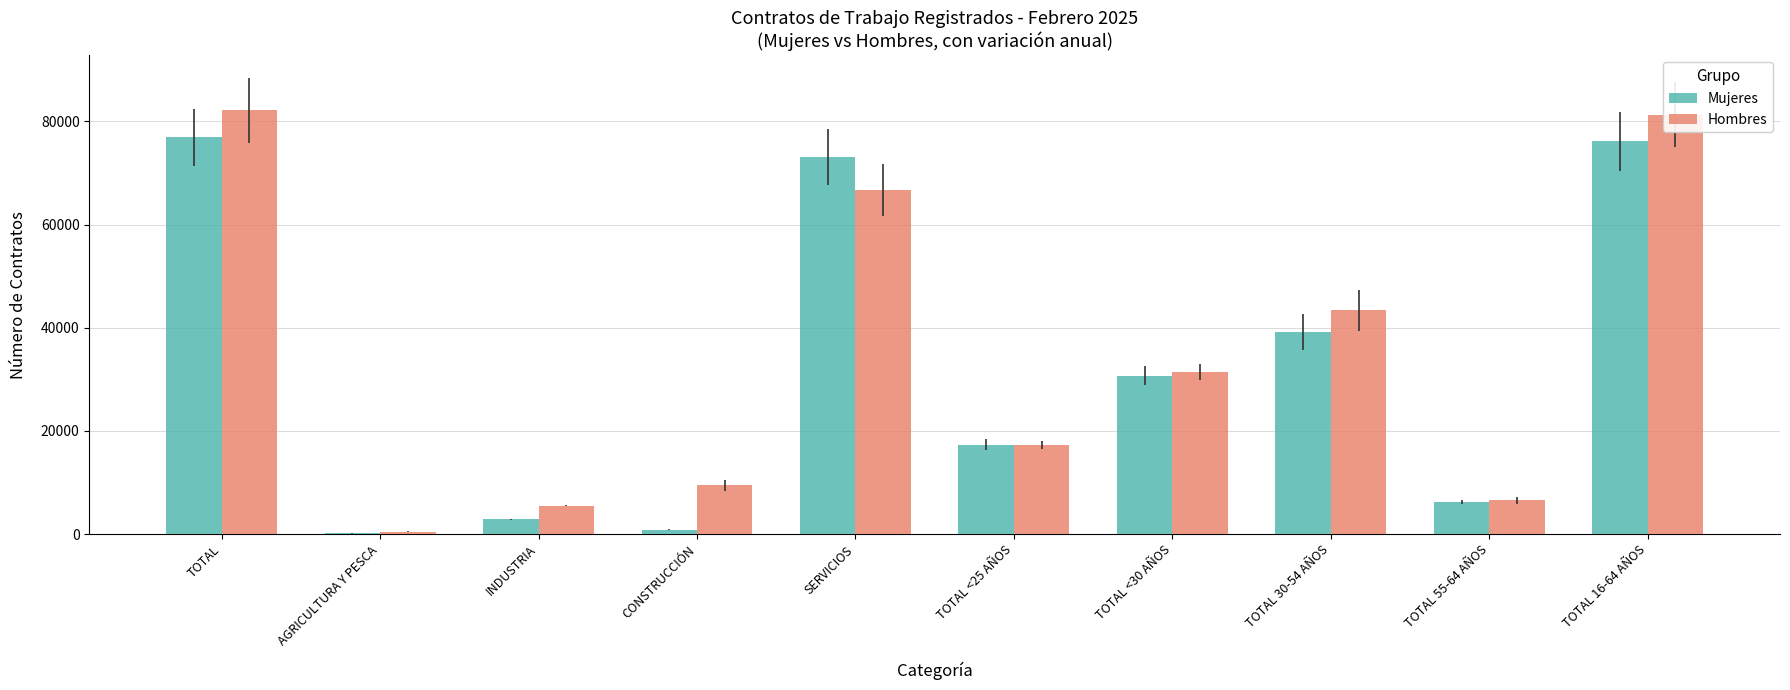

At which category is the sum across all series the highest?

TOTAL